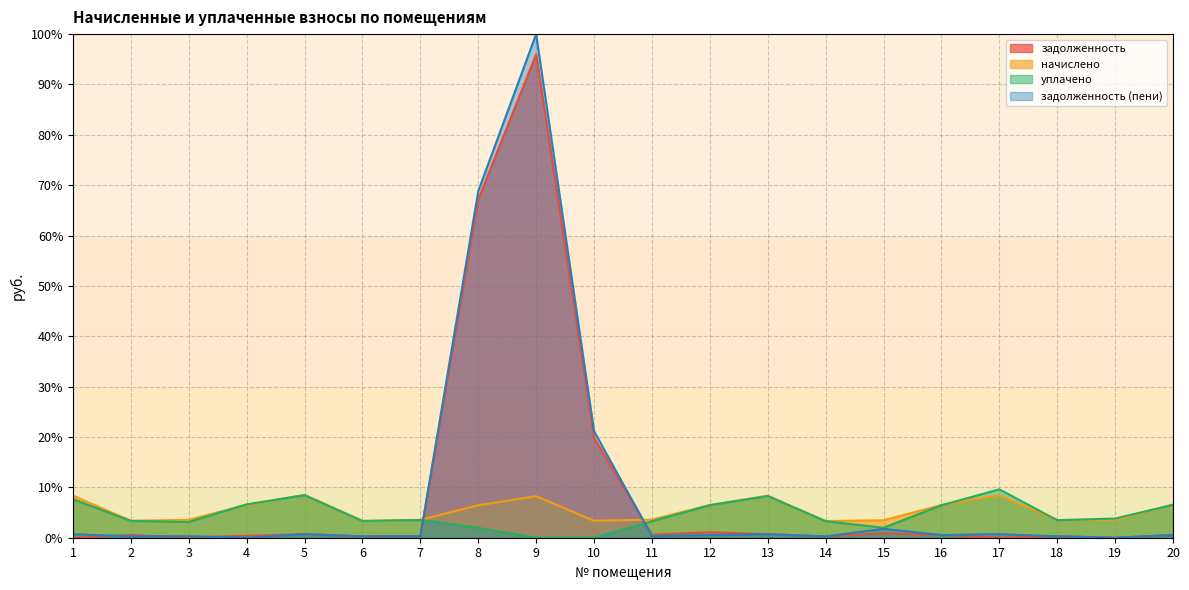

What is the value of the начислено point at the 10th from the left?

3.4